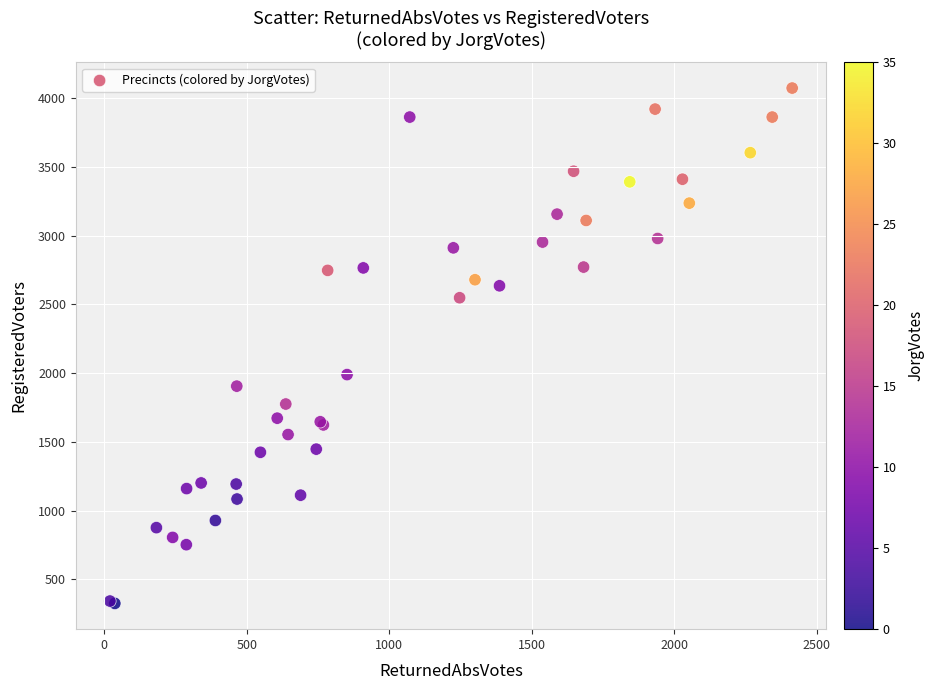

What Y value in the scatter plot is closest to 2200?

1990